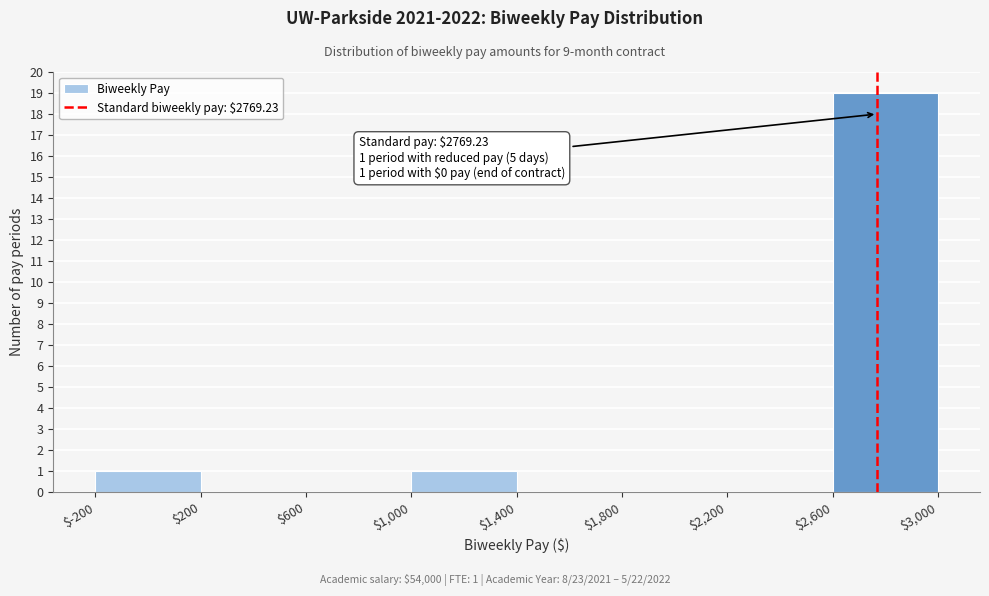

Over which range of the x-axis is the bar tallest?

$2,600 to $3,000